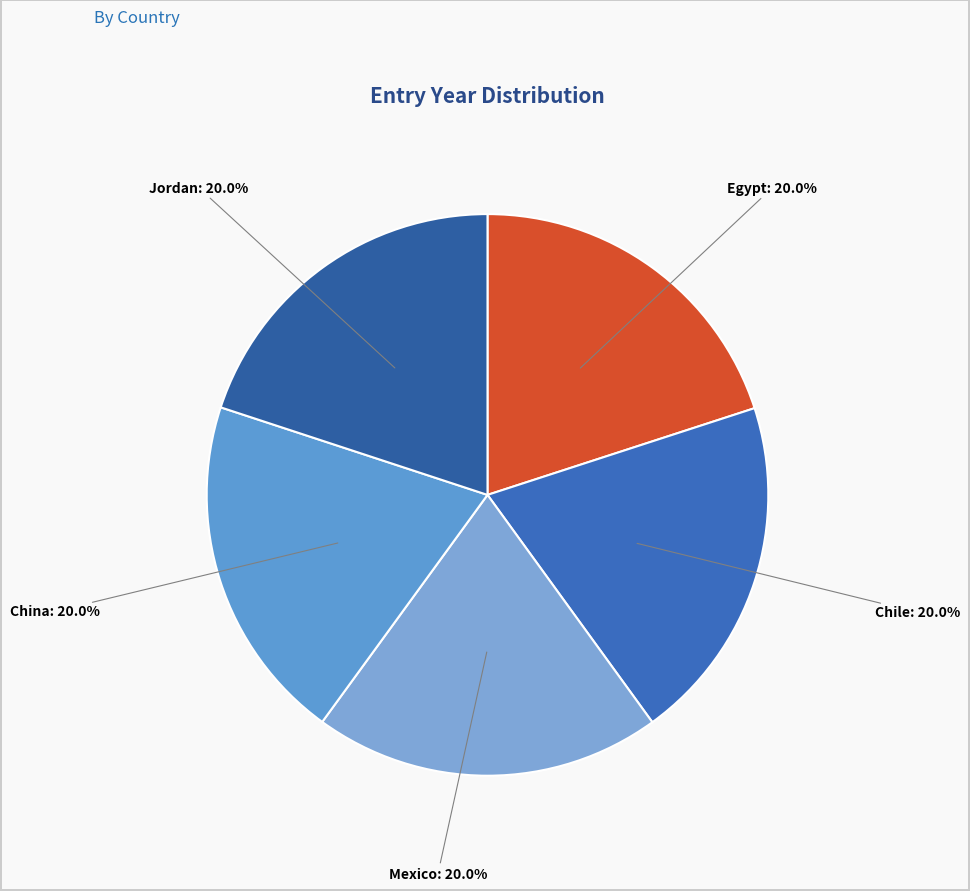

How many segments does this pie chart have?

5